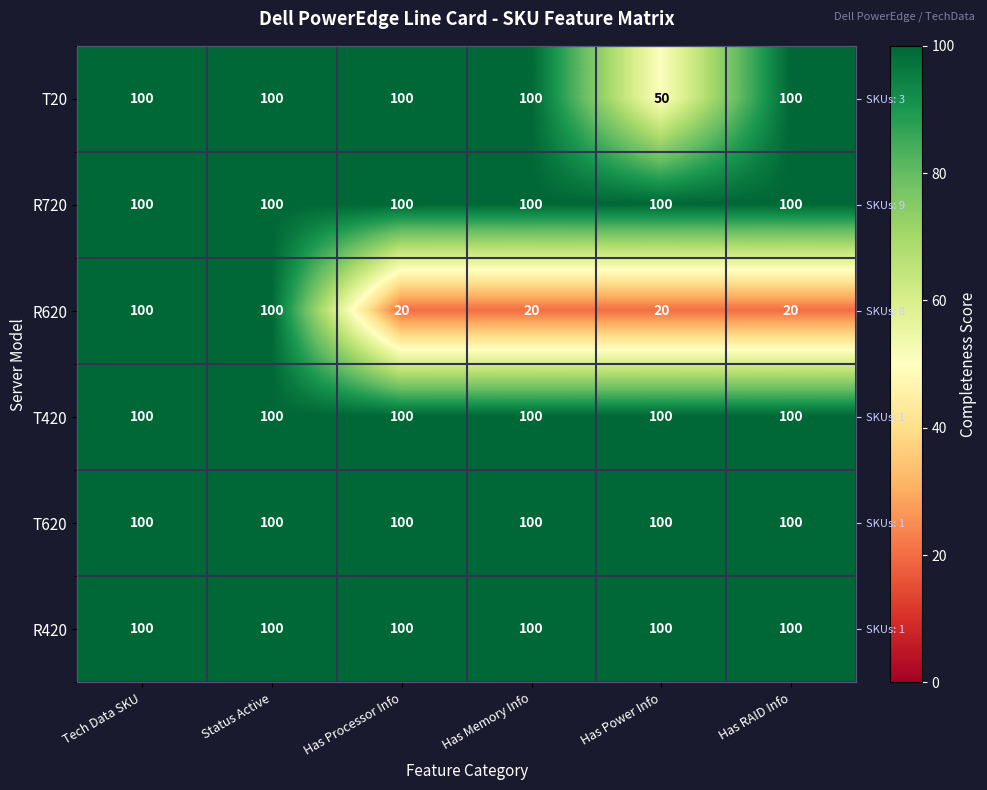

Is it true that R420 equals 56 at Has Processor Info?

False